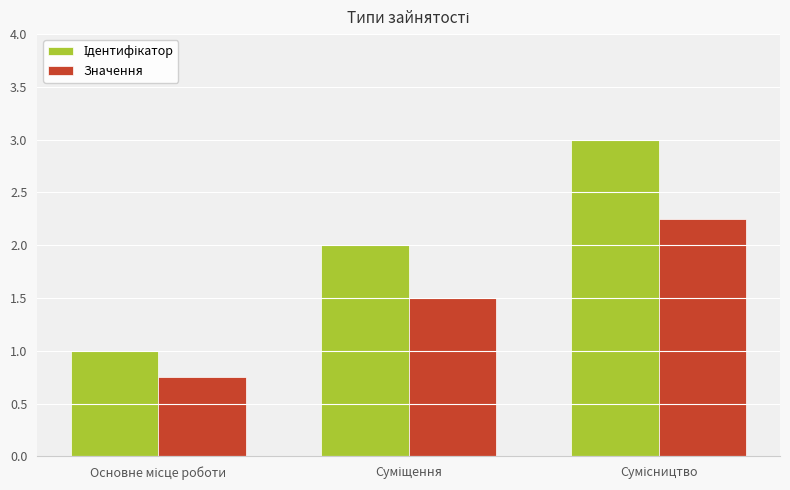

What is the average value of the Значення series?

1.5